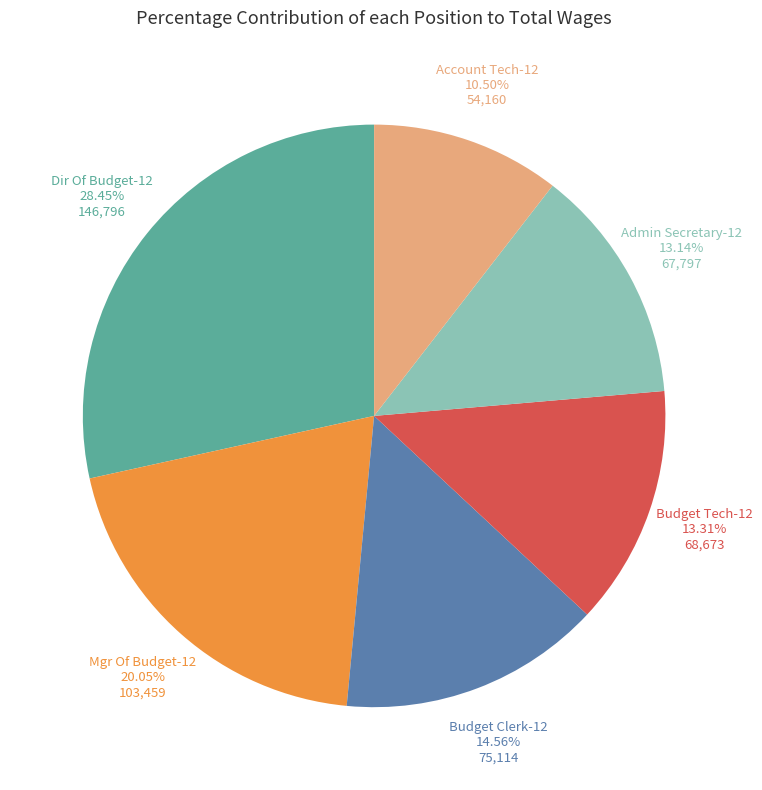

Which category has the biggest portion of the pie?

Dir Of Budget-12